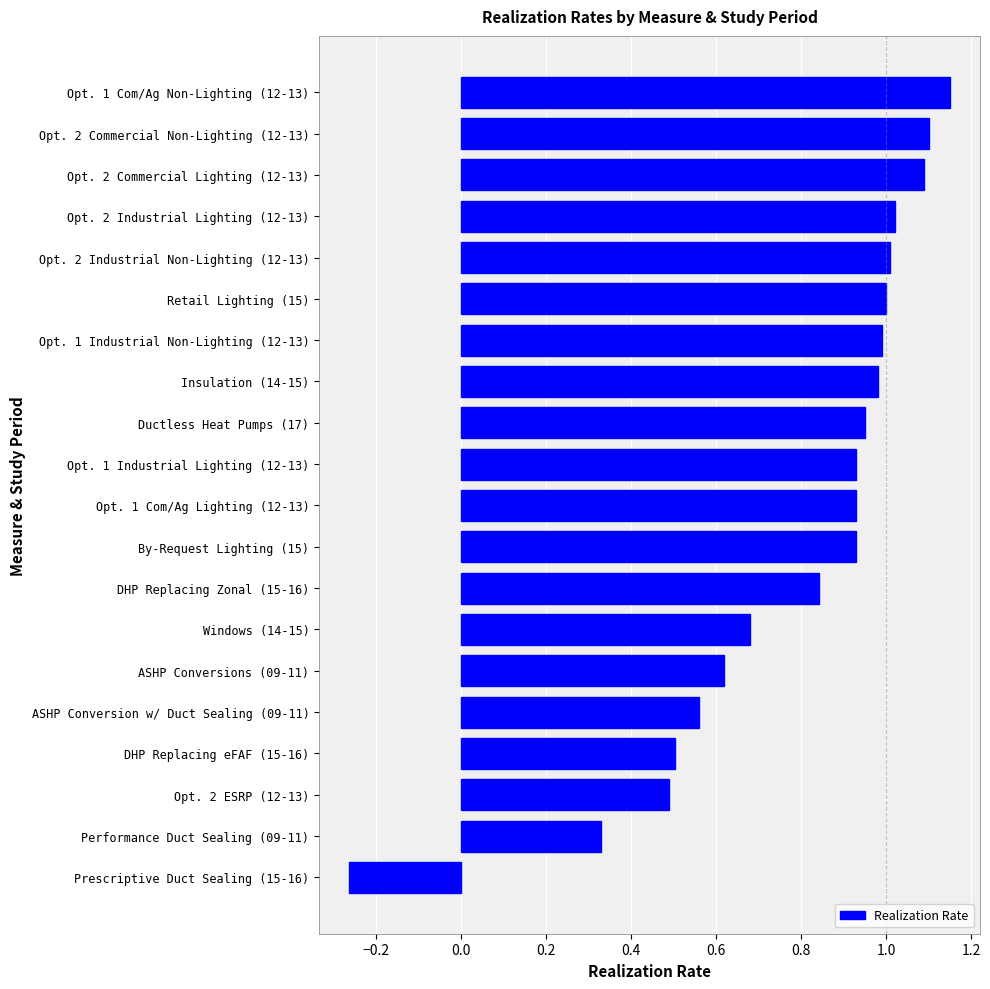

How many values are below 0?

1